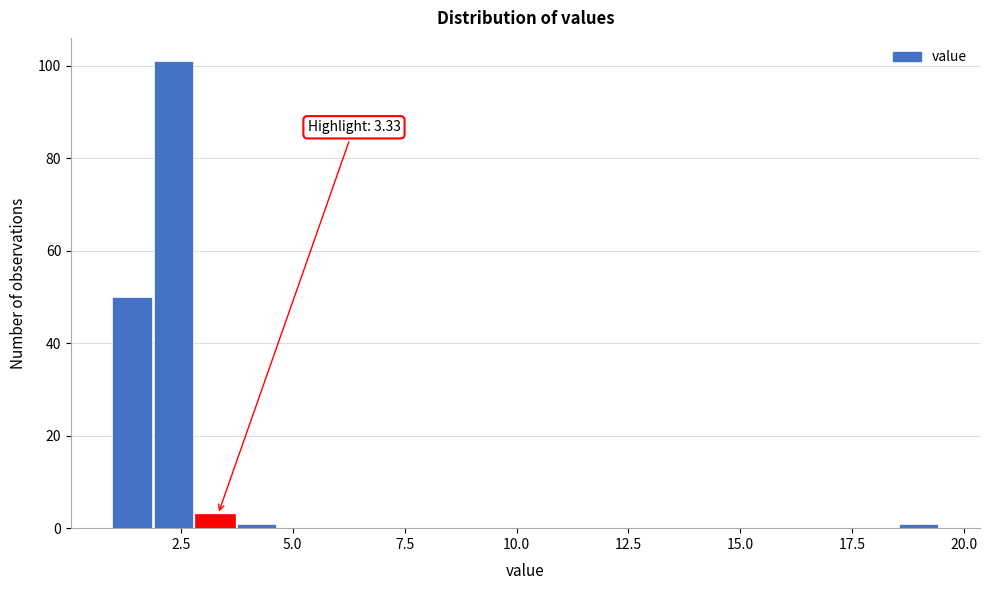

Around what value on the x-axis is the tallest bar? Give the approximate position of its centre, as read against the axis.

2.5